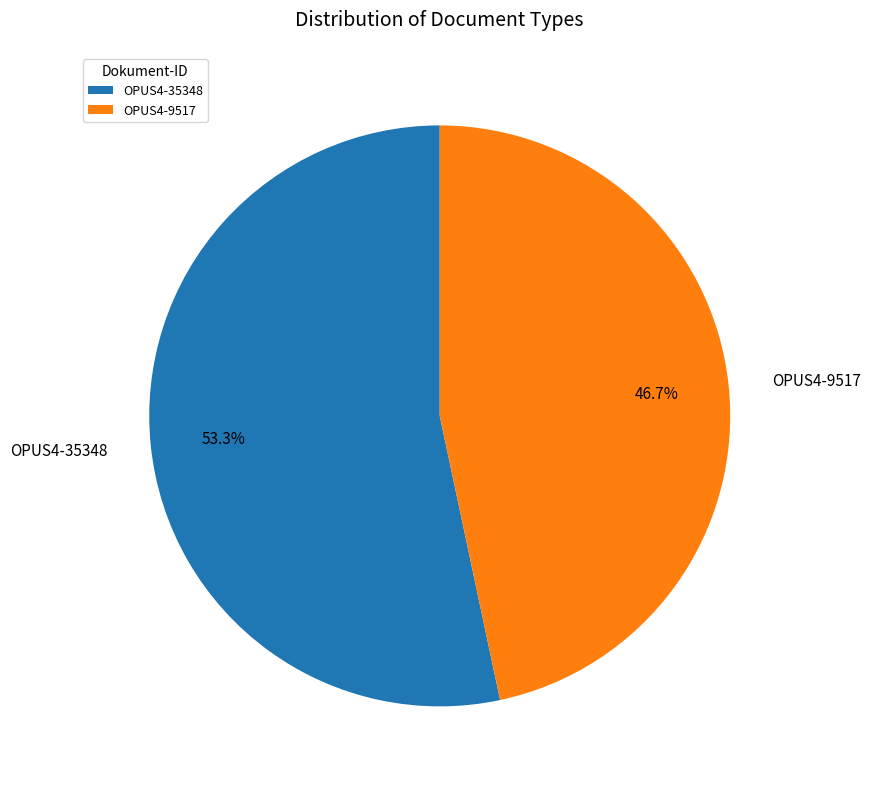

How many segments does this pie chart have?

2